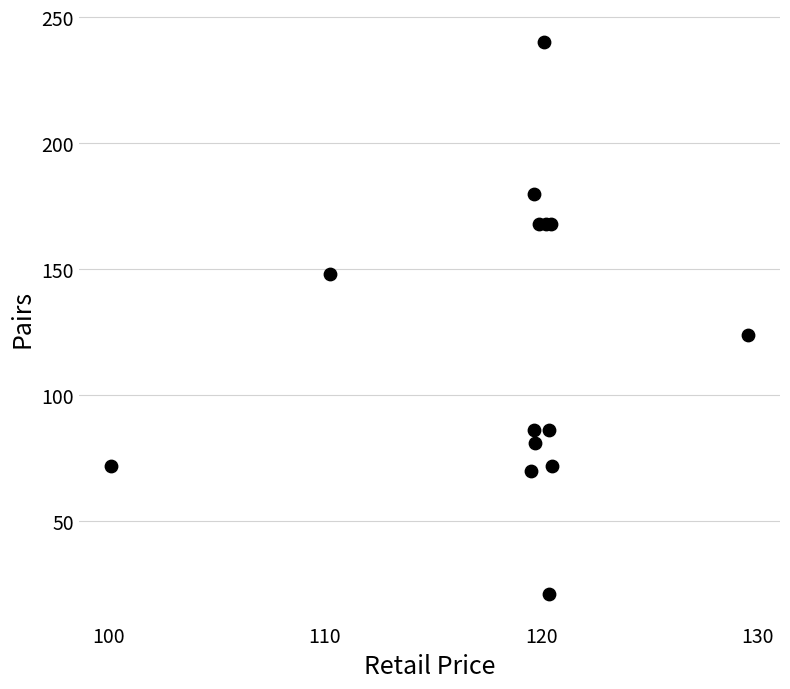

What Y value in the scatter plot is closest to 130?

124